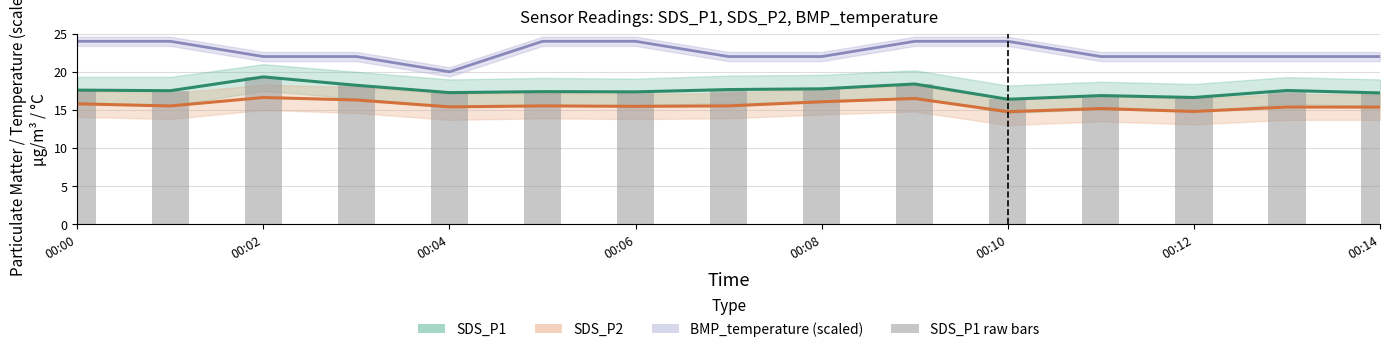

Which category has the highest value in the SDS_P1 series?

00:02